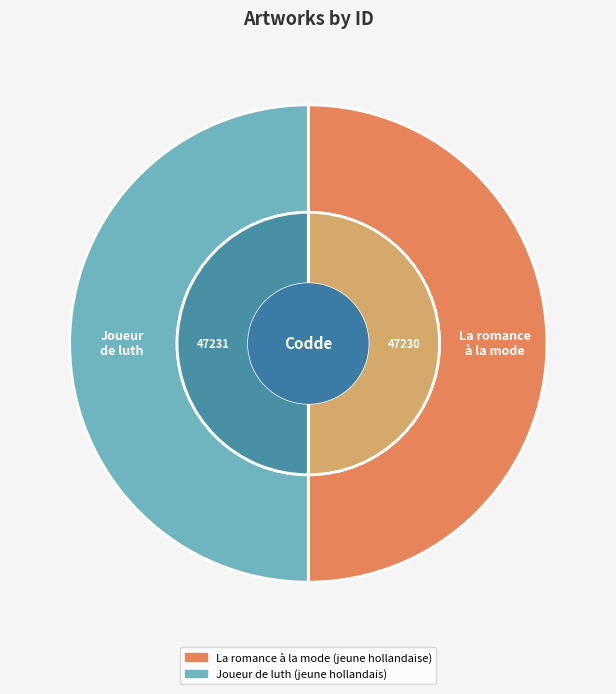

Count the number of slices in the pie.

2